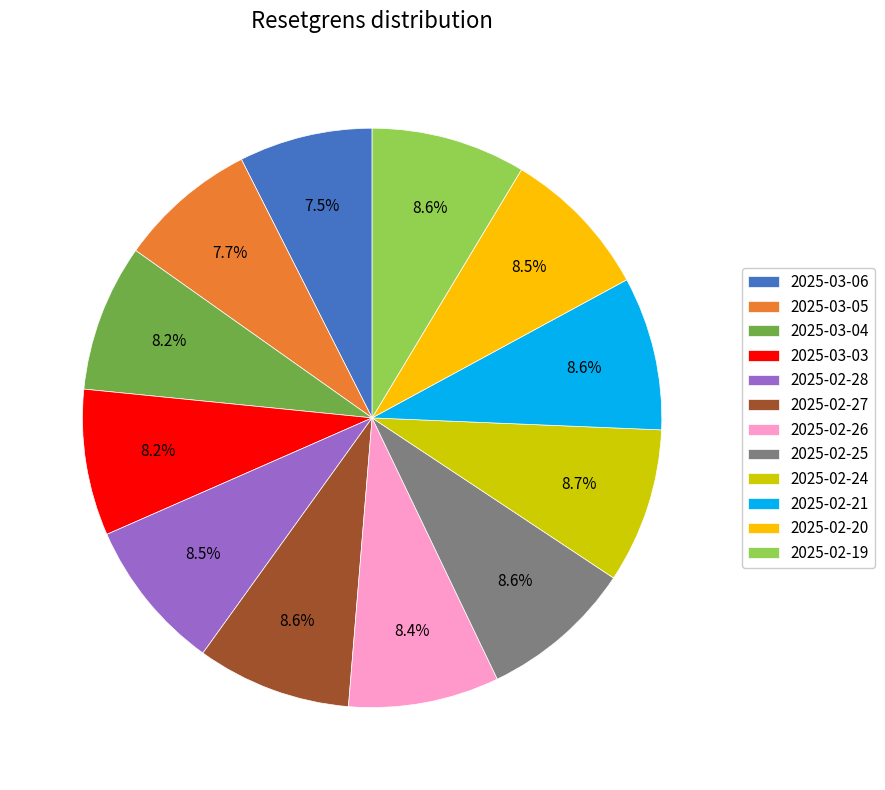

To the nearest percent, what is the average slice percentage?

8%